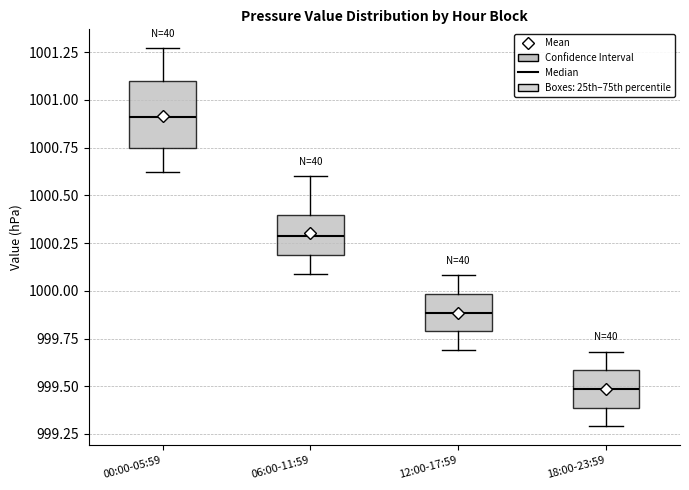

Reading left to right, read every box against the y-axis: the position of its median line, the range the box covers, and the ends of its whiskers. The values are not printed on the chart, so give them approximately, as read against the axis.

00:00-05:59: median 1000.90, box 1000.75 to 1001.10, whiskers 1000.60 to 1001.25
06:00-11:59: median 1000.30, box 1000.20 to 1000.40, whiskers 1000.10 to 1000.60
12:00-17:59: median 999.90, box 999.80 to 1000.00, whiskers 999.70 to 1000.10
18:00-23:59: median 999.50, box 999.40 to 999.60, whiskers 999.30 to 999.70